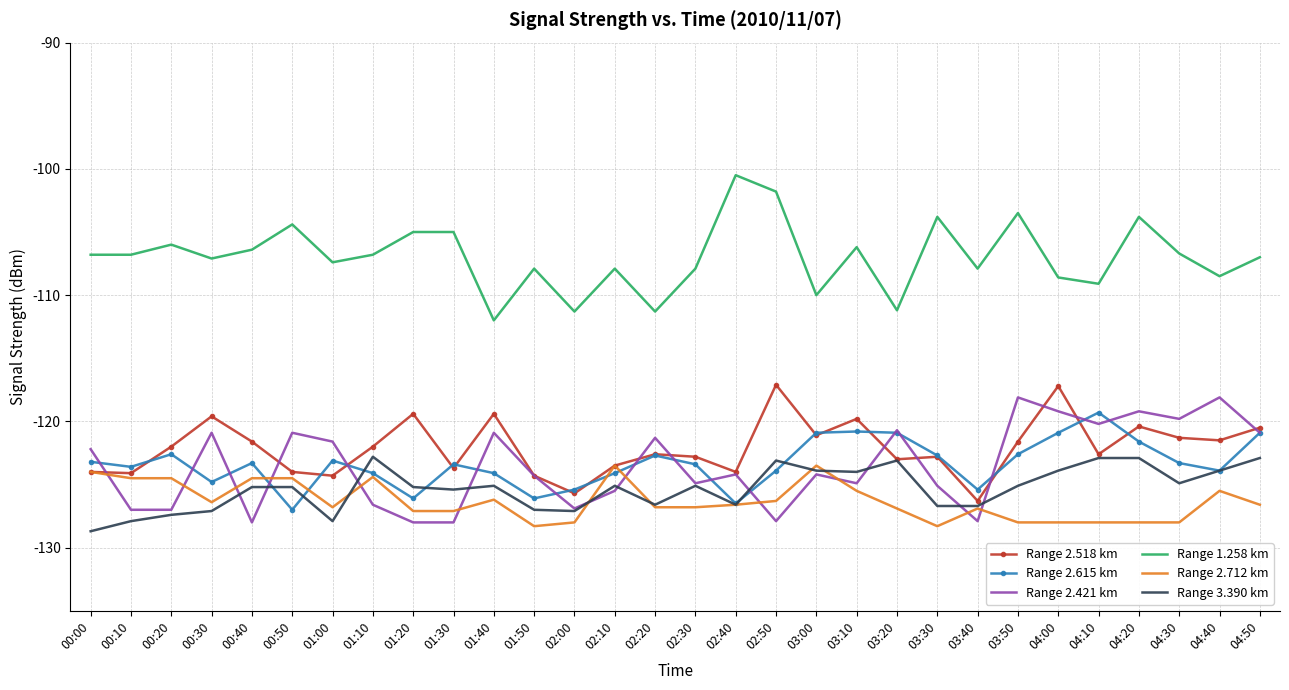

True or false: Range 1.258 km has more than 2 interior local peaks.

True